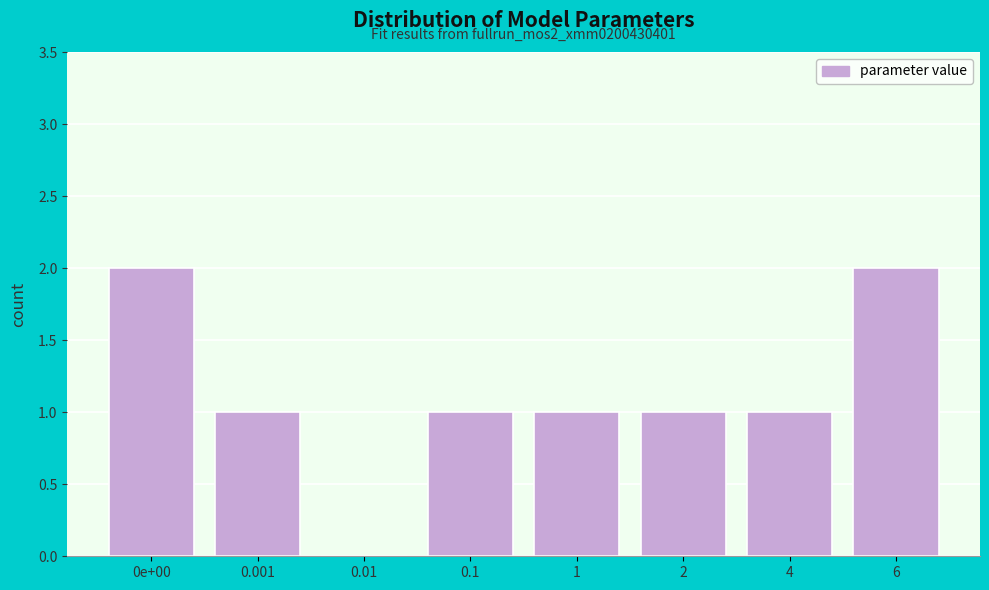

Reading left to right, list all the values displayed in this chart.

0e+00=2	0.001=1	0.01=0	0.1=1	1=1	2=1	4=1	6=2